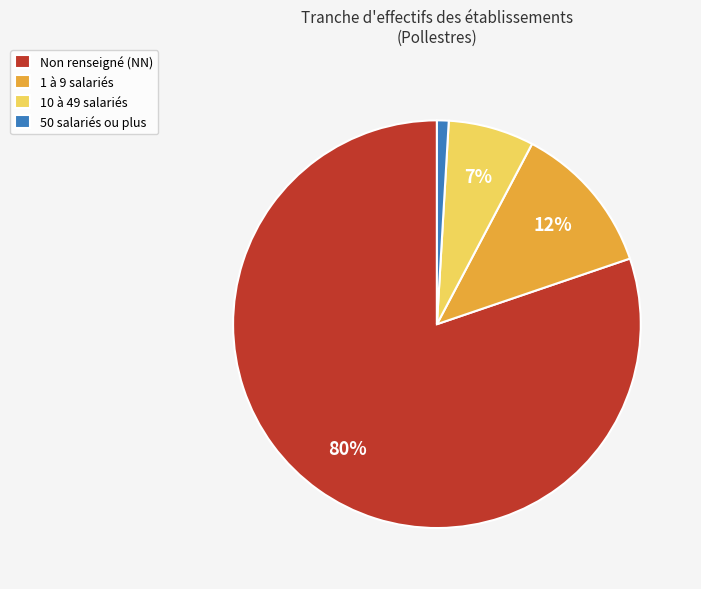

Combined, do 50 salariés ou plus and 1 à 9 salariés account for over 50%?

No